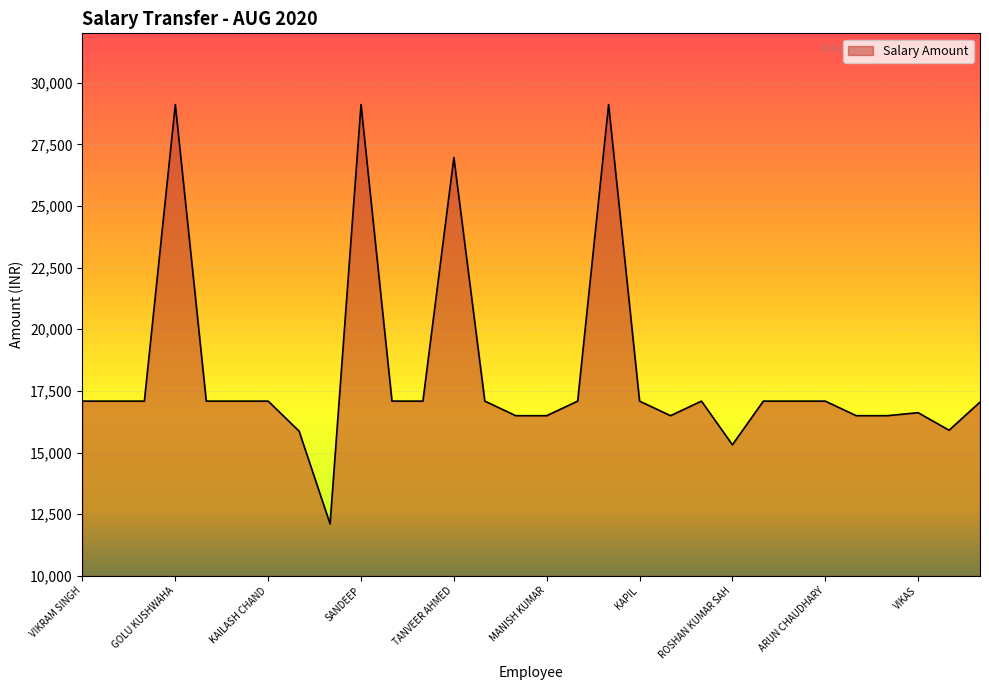

What is the greatest value displayed?

29113